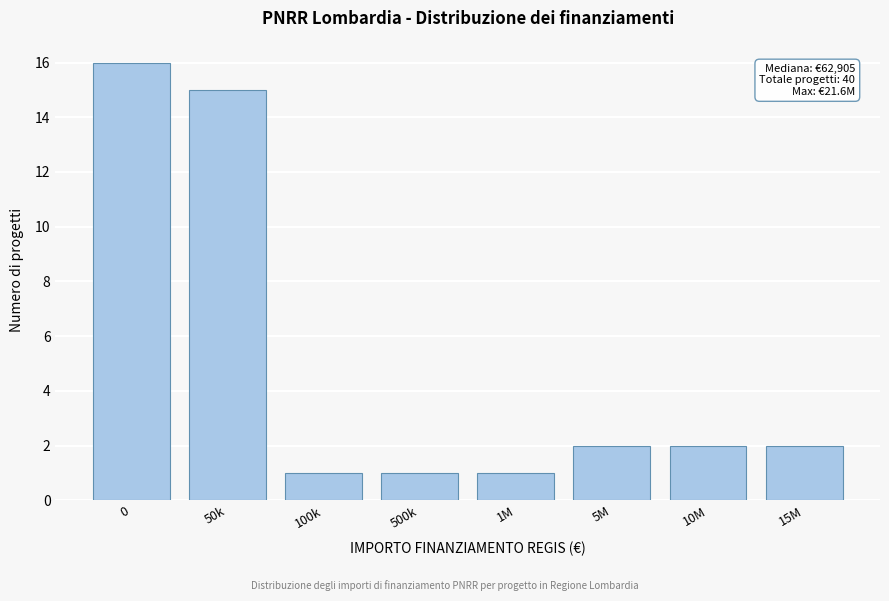

Reading left to right, list all the values displayed in this chart.

16	15	1	1	1	2	2	2